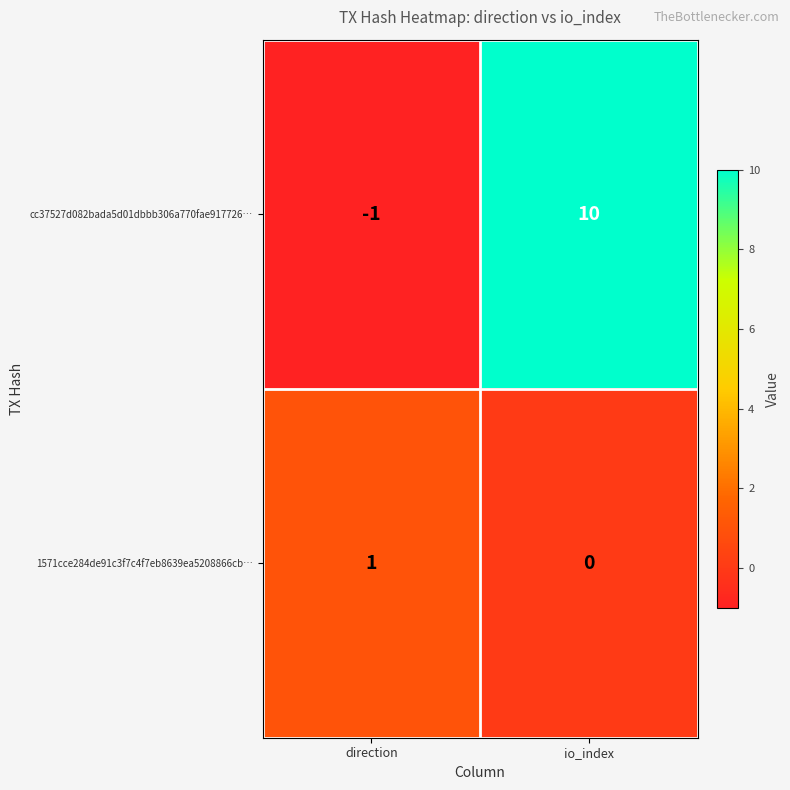

What is the minimum value shown in the chart?

-1